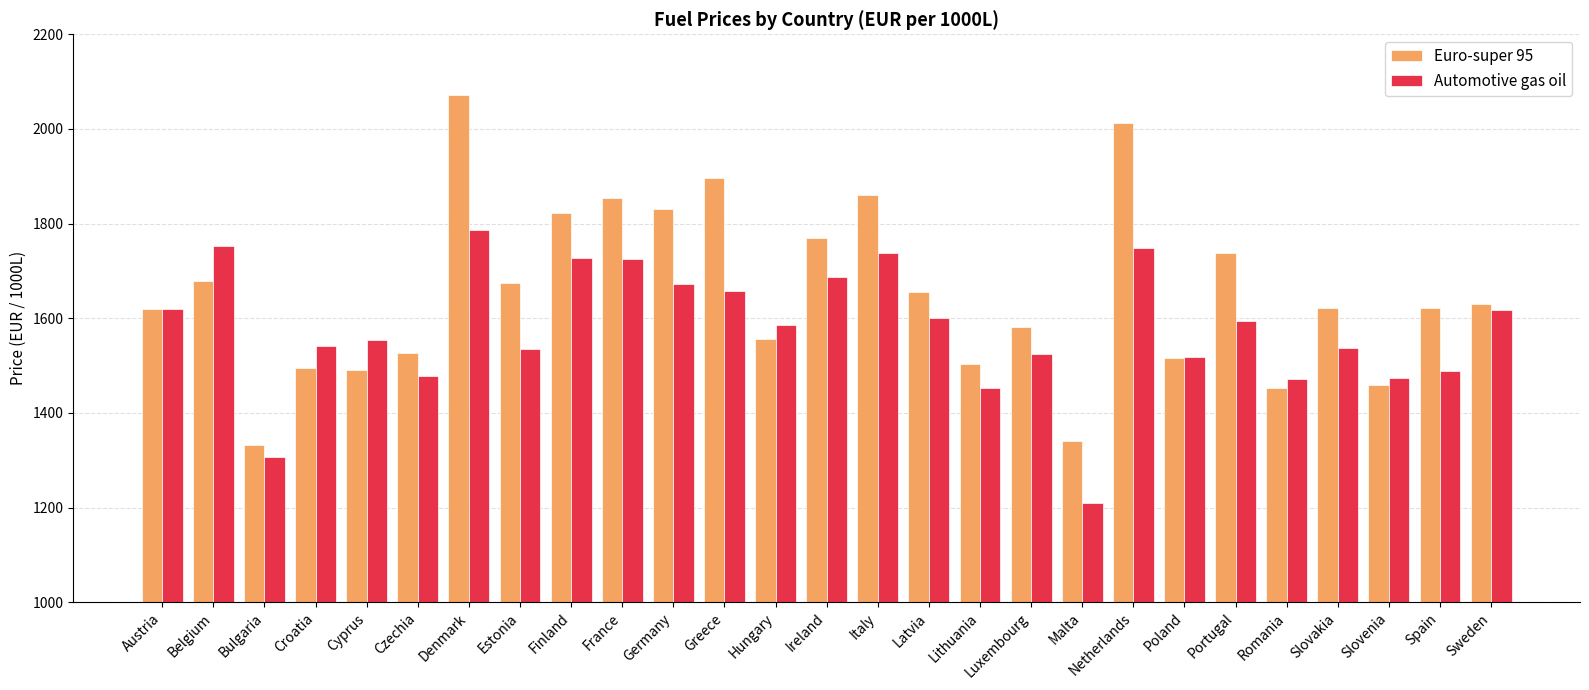

Rank the series by their average value, from lowest to highest.

Automotive gas oil, Euro-super 95